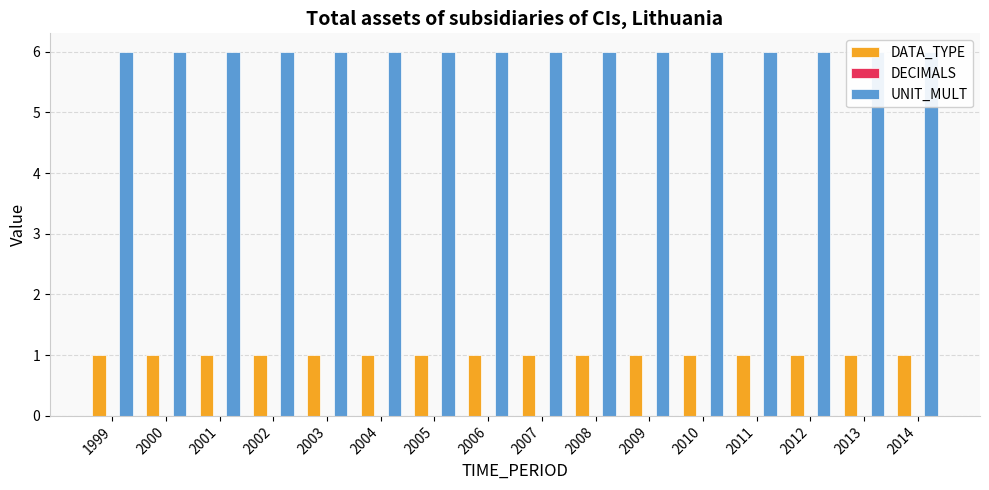

Does the chart contain stacked bars?

No